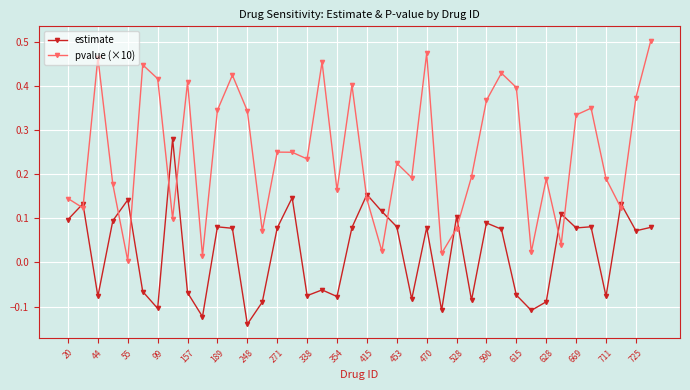

Which series has the largest total across all categories?

pvalue (×10)